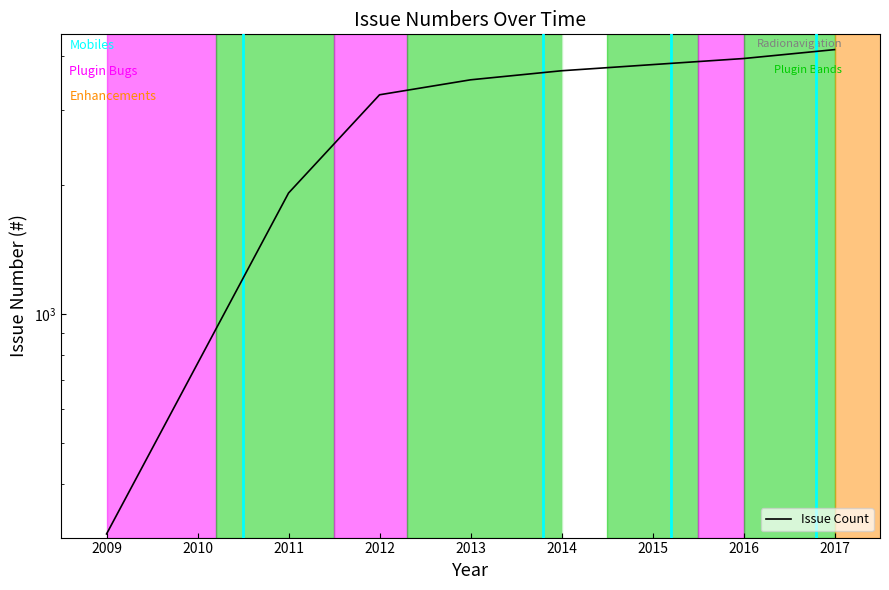

Is this an area chart (filled region under the line)?

No